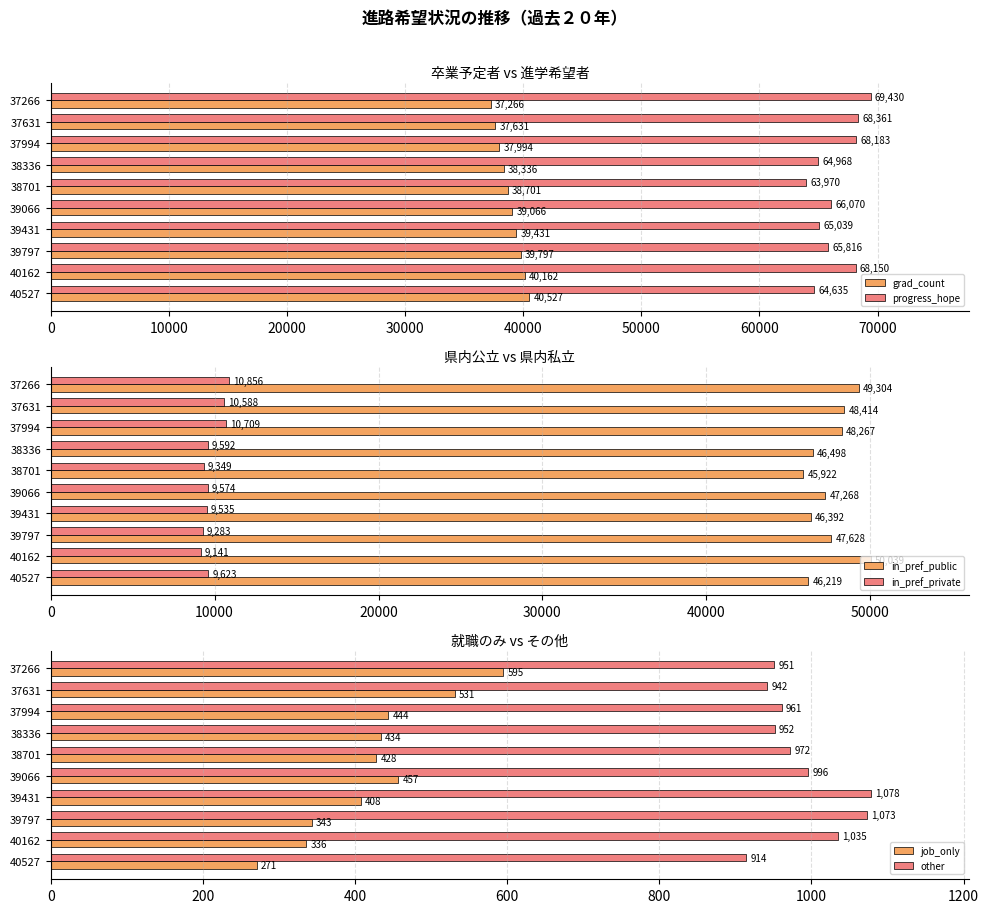

What is the maximum value for in_pref_public?

50039